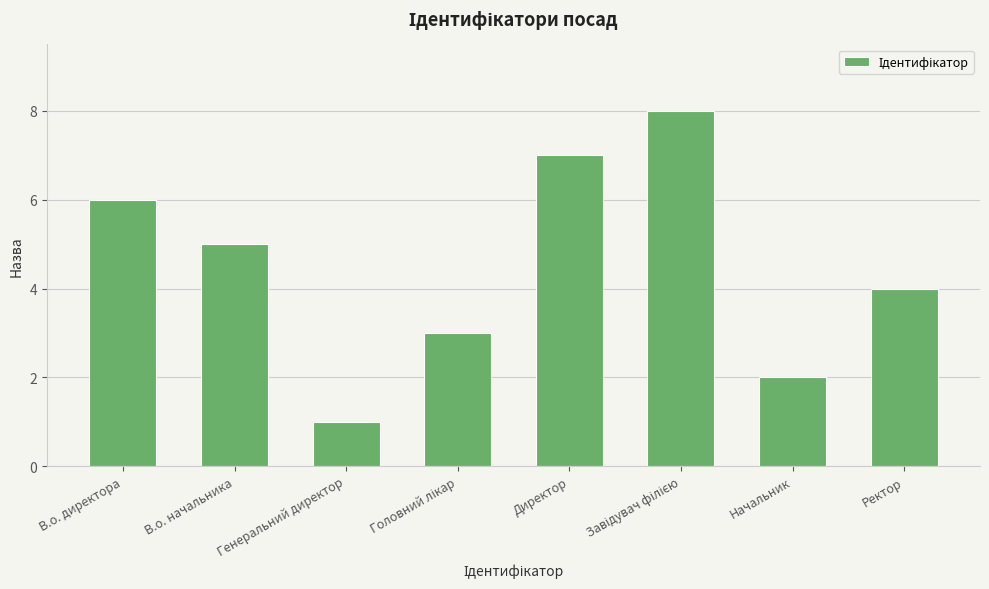

True or false: the data shows 5 at В.о. начальника.

True